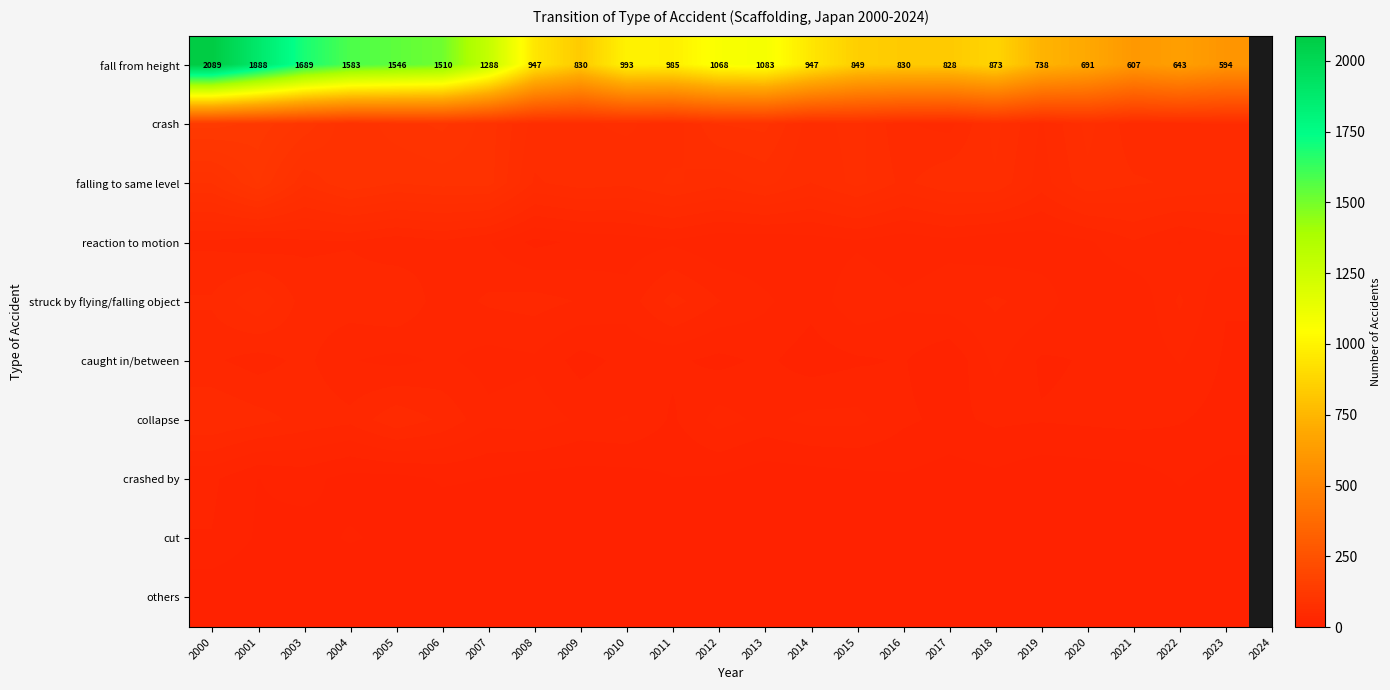

Is it true that fall from height equals 509 at 2012?

False